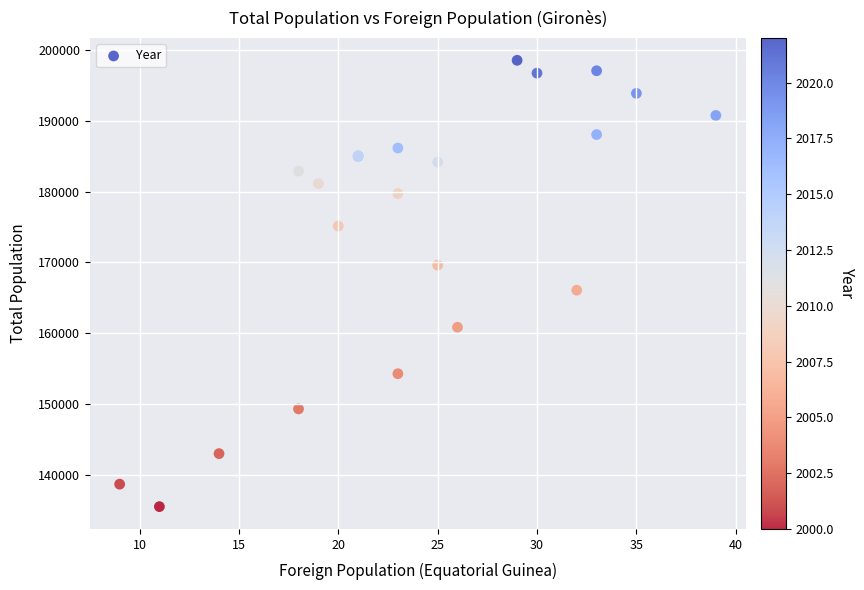

What Y value in the scatter plot is closest to 167032?

166079